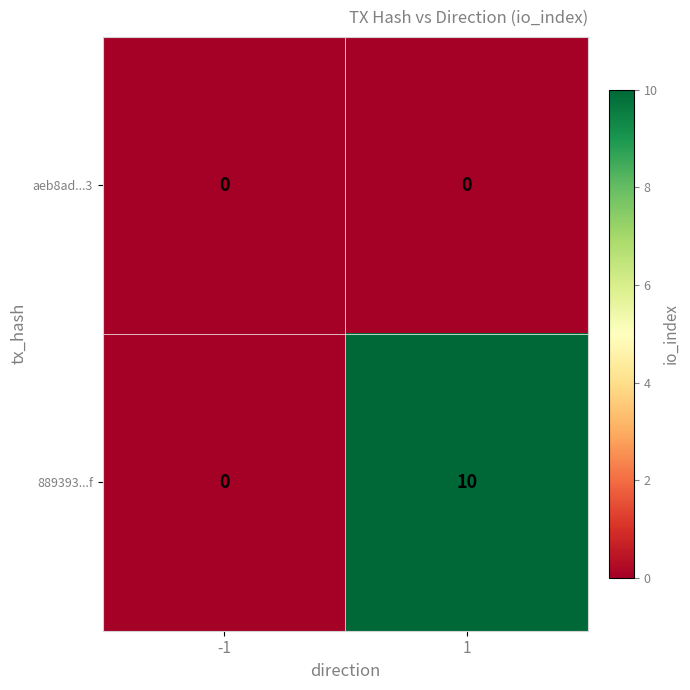

Read the 889393...f value at 1, to the nearest 5.

10